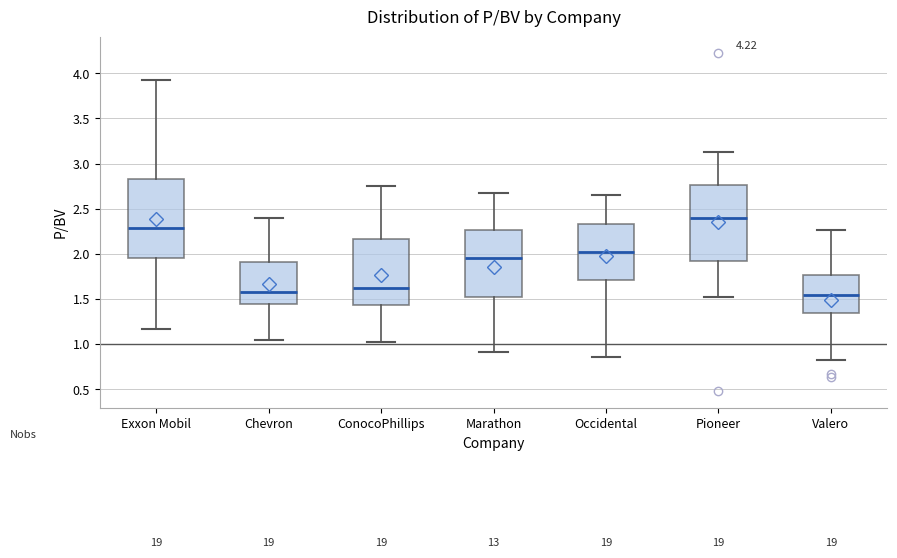

Where is the upper edge of the box for Occidental on the y-axis? The values are not printed on the chart, so give them approximately, as read against the axis.

2.35